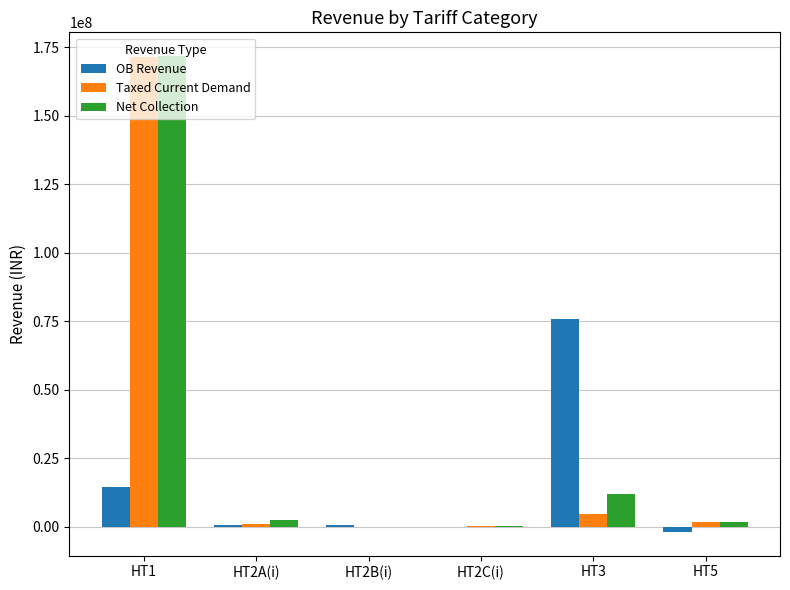

What is the average value of the Taxed Current Demand series?

29881521.8